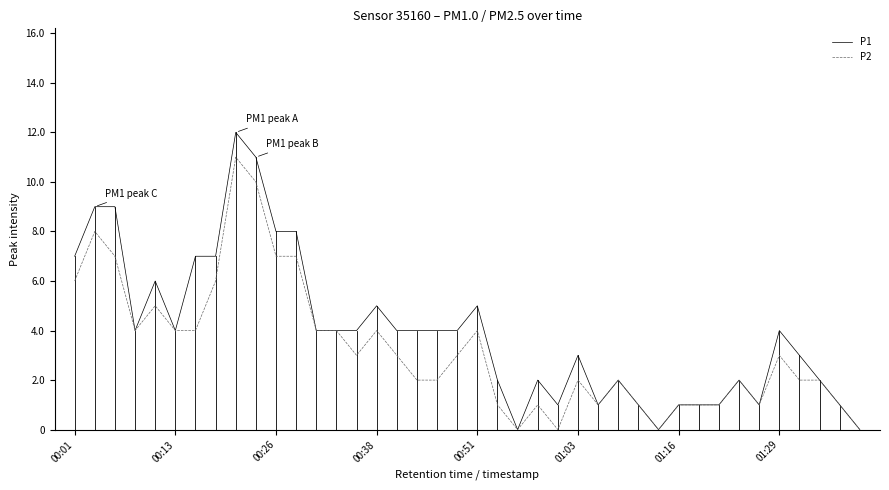

What is the greatest value displayed?

12